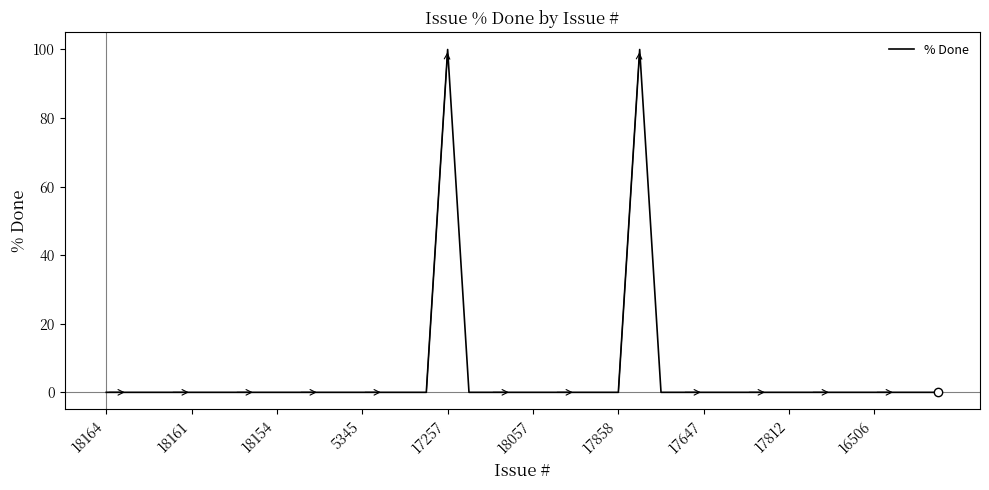

Does the chart display data point markers on the line(s)?

No